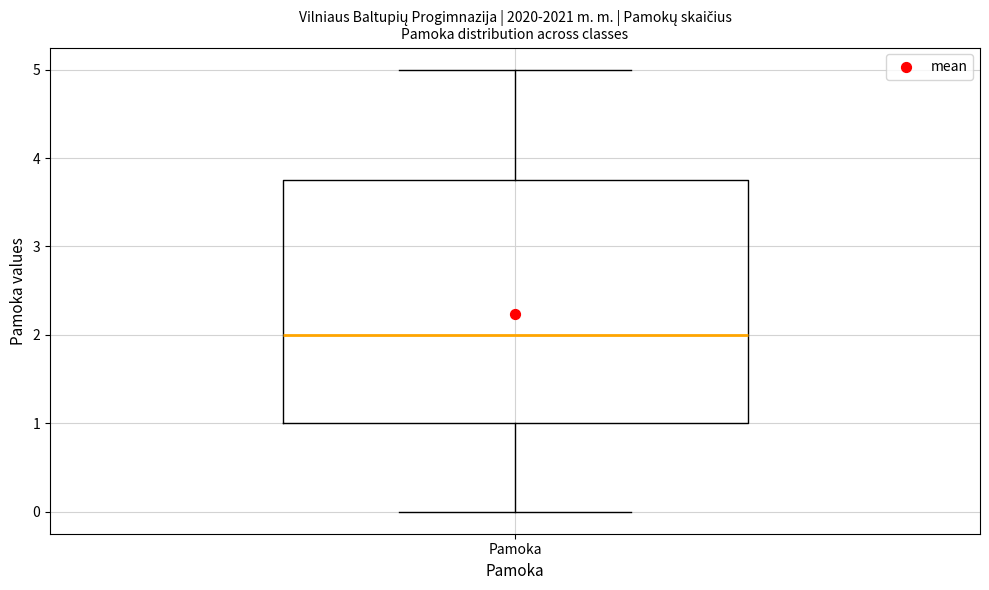

Where does the lower whisker of the box for Pamoka end on the y-axis? The values are not printed on the chart, so give them approximately, as read against the axis.

0.0